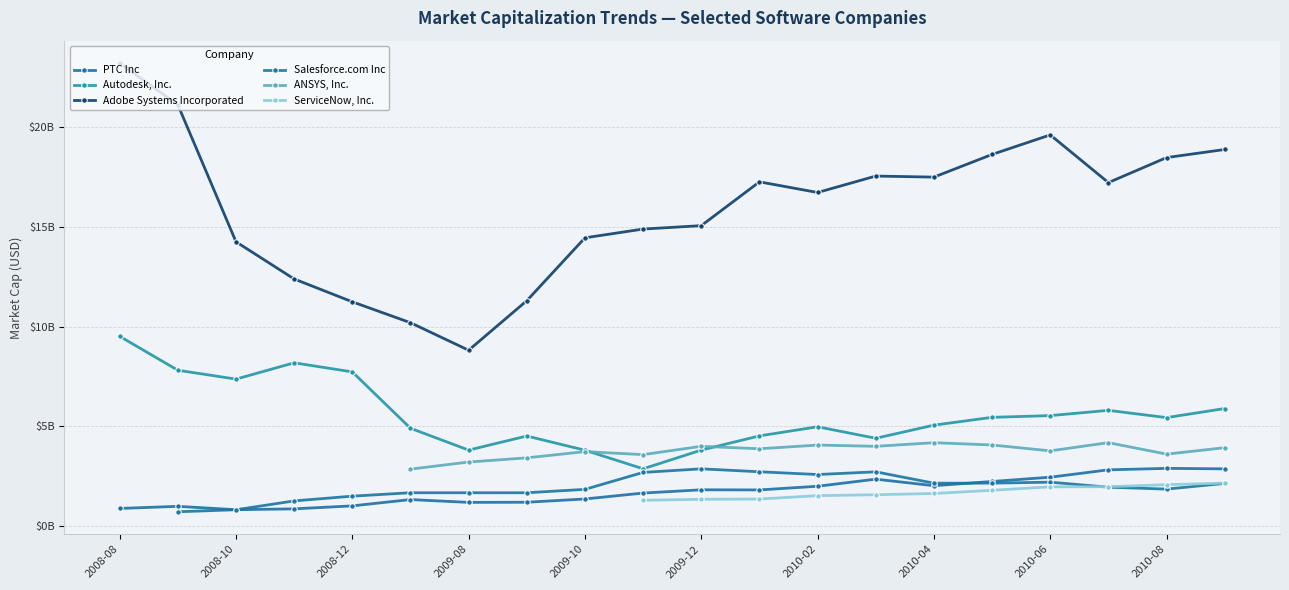

Which series changed the most between 2008-10 and 2010-04?

Adobe Systems Incorporated